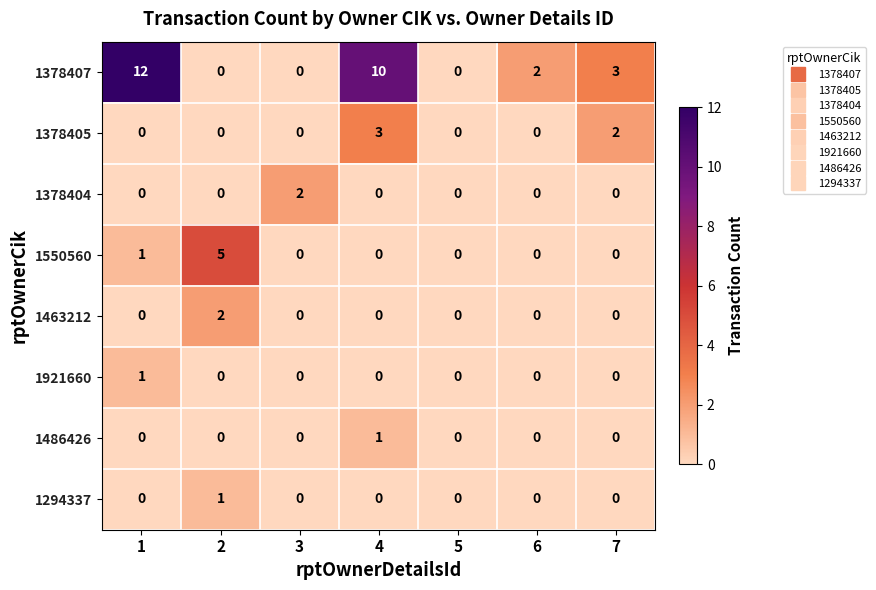

What is the difference between the second highest and second lowest values in the 1378407 series?

10